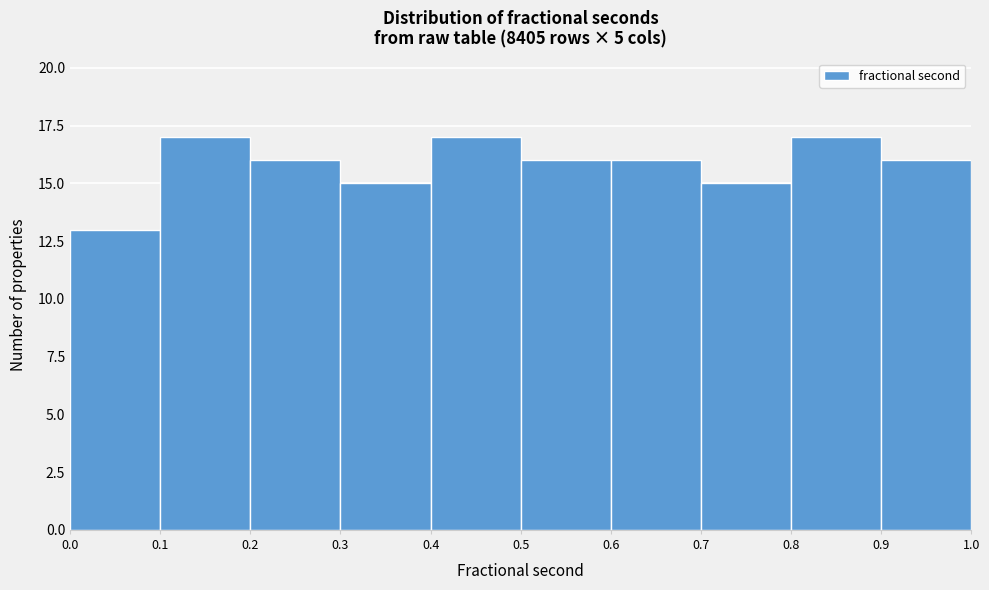

Reading left to right, list every bar in this chart as the range it spans on the x-axis followed by its height. The values are not printed on the chart, so give them approximately, as read against the axis.

0.0 to 0.1: 13
0.1 to 0.2: 17
0.2 to 0.3: 16
0.3 to 0.4: 15
0.4 to 0.5: 17
0.5 to 0.6: 16
0.6 to 0.7: 16
0.7 to 0.8: 15
0.8 to 0.9: 17
0.9 to 1.0: 16